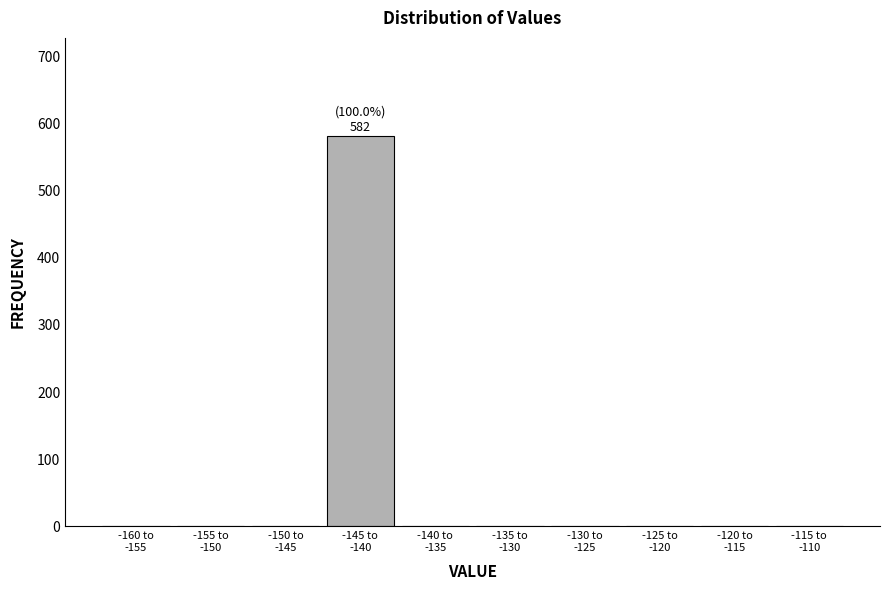

What is the sum of all values?

582